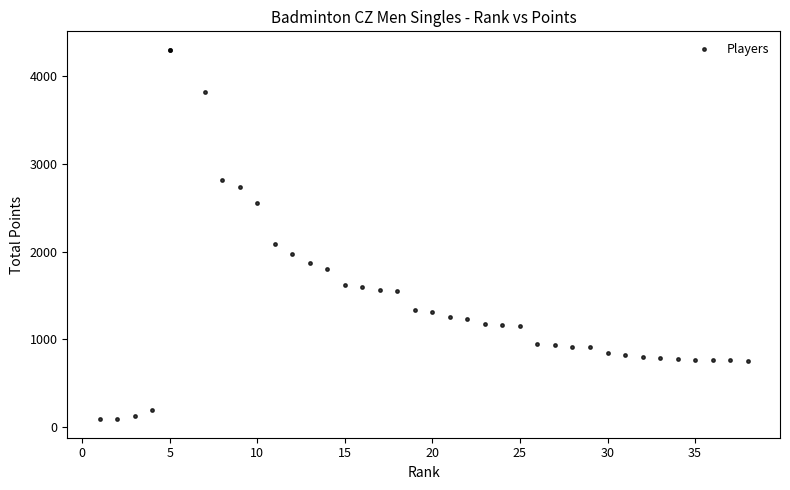

What Y value in the scatter plot is closest to 2196?

2088